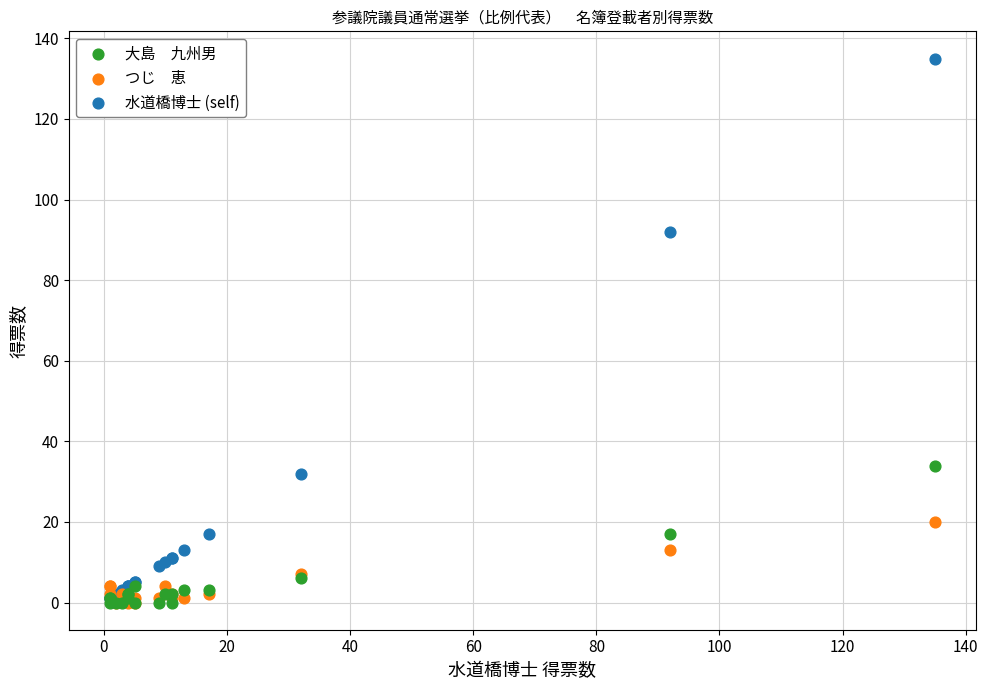

Across all series, what Y value is closest to 67?

92